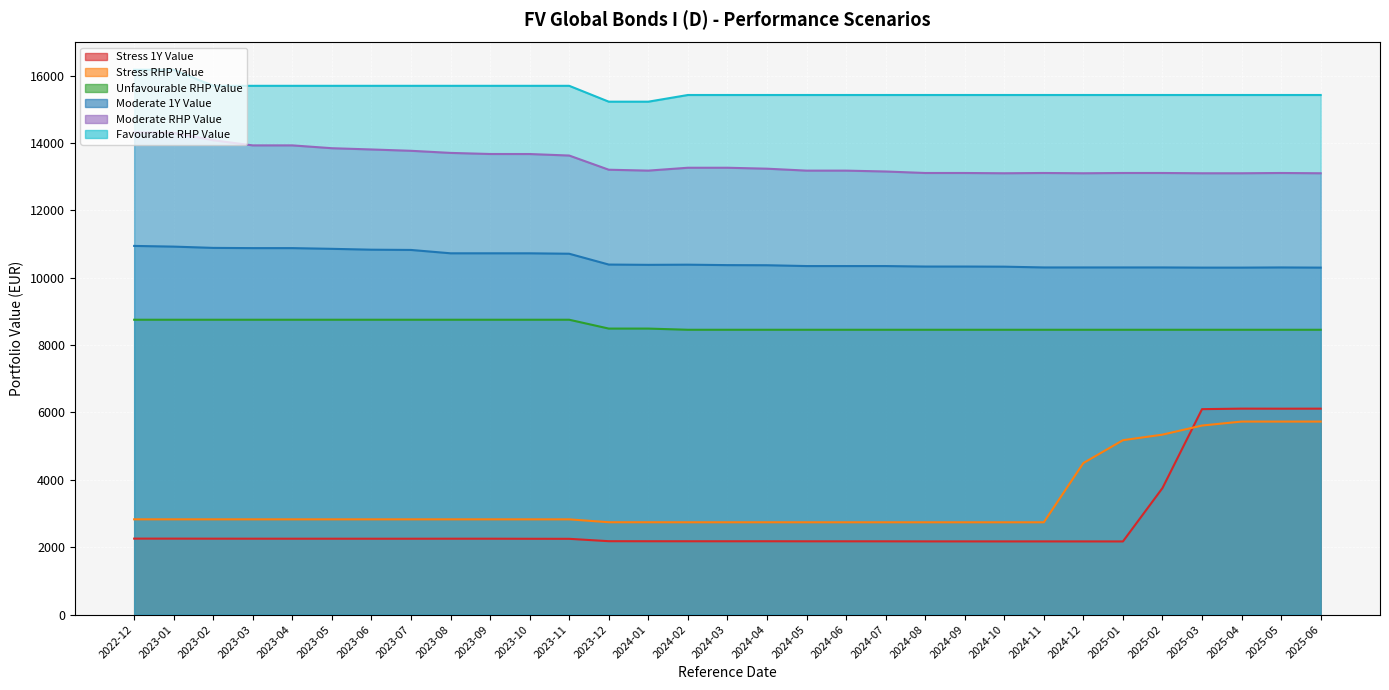

How many distinct data groups are displayed?

6